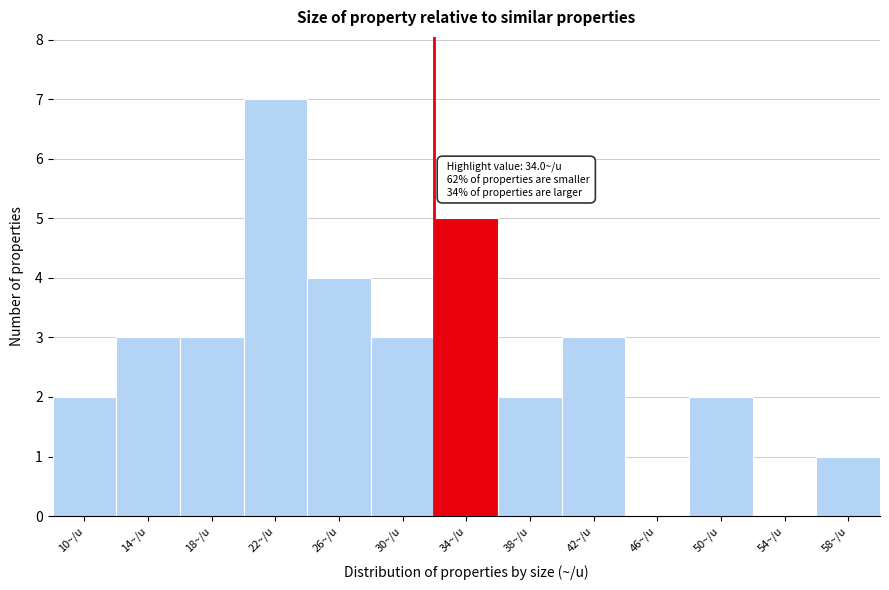

Reading left to right, transcribe all the data shown in this chart.

10~/u=2	14~/u=3	18~/u=3	22~/u=7	26~/u=4	30~/u=3	34~/u=5	38~/u=2	42~/u=3	46~/u=0	50~/u=2	54~/u=0	58~/u=1